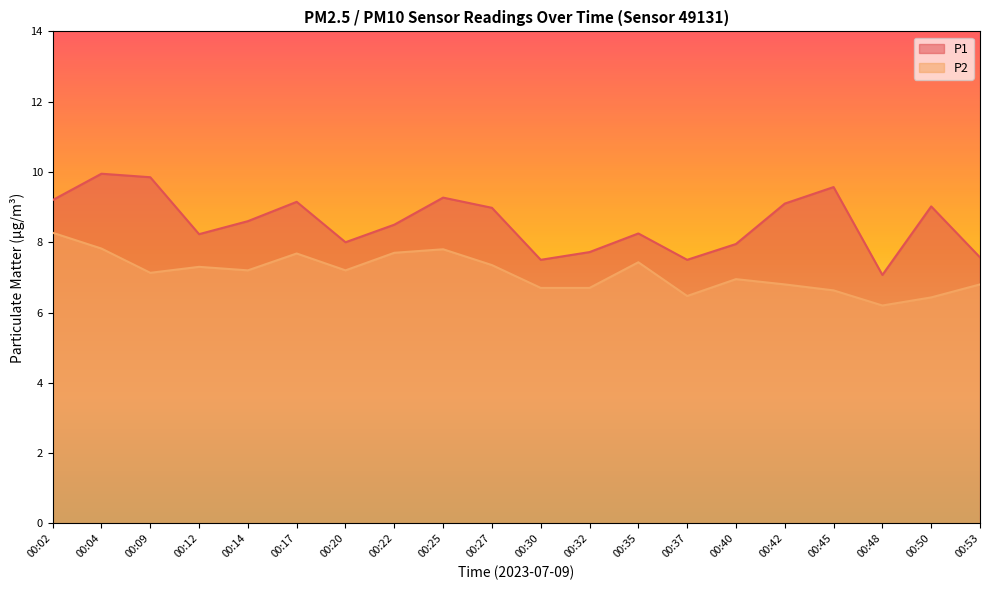

Which category has the lowest value across all series?

00:48